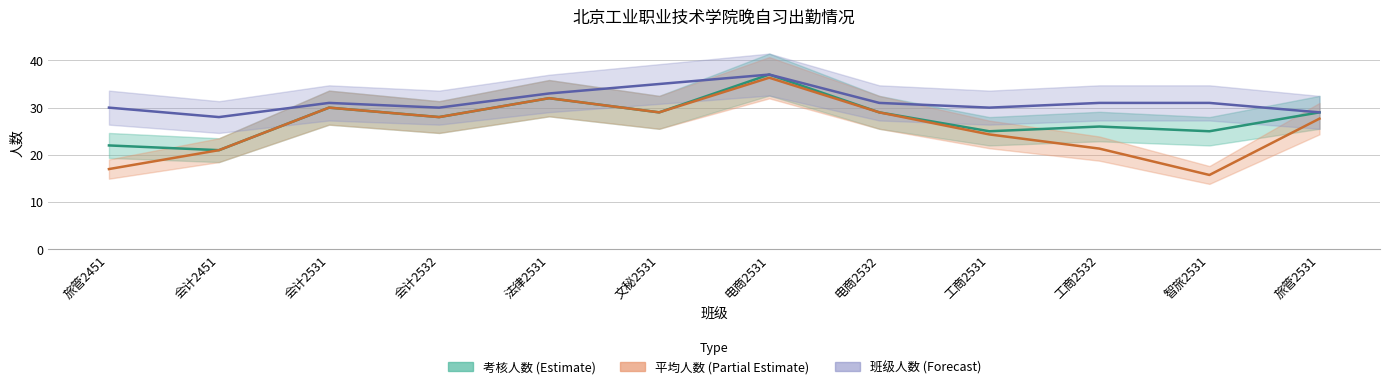

Where is the first local maximum for 考核人数?

会计2531